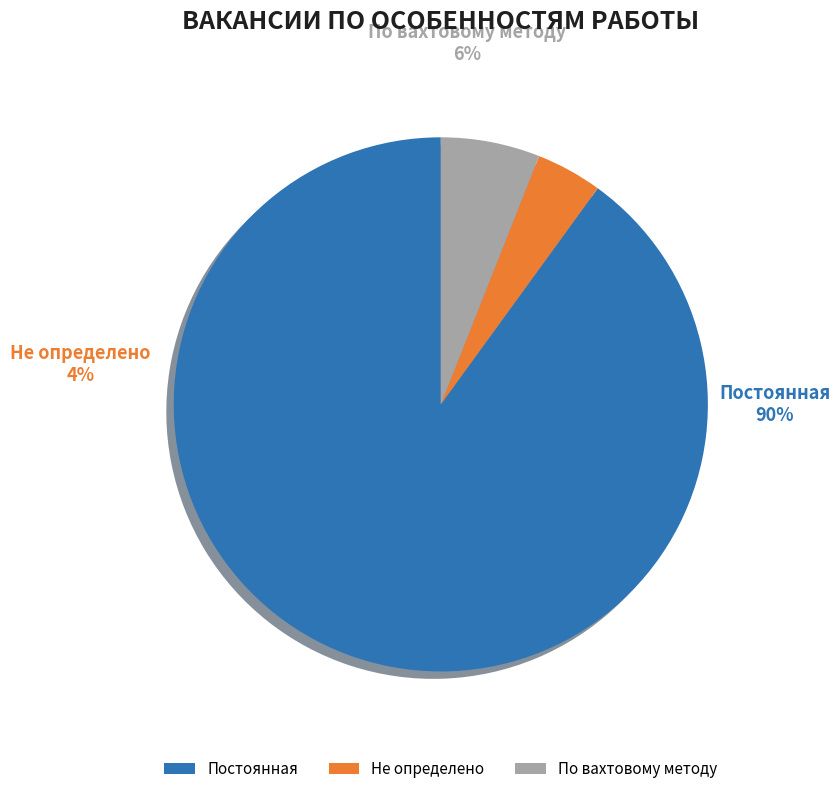

The По вахтовому методу slice represents 16% of the pie. True or false?

False